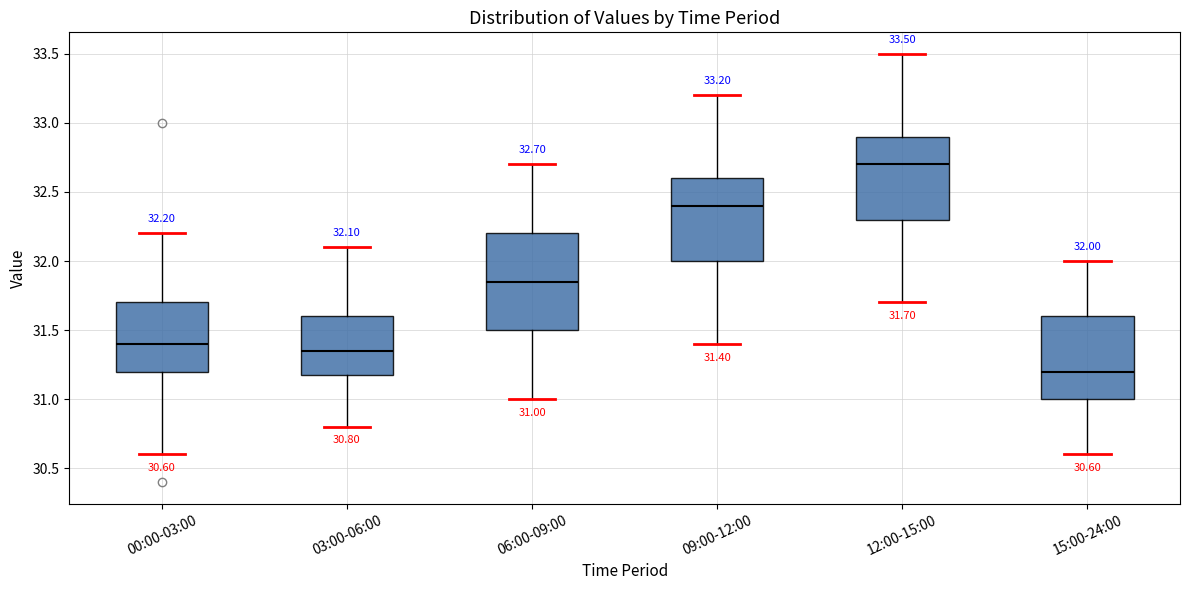

Which box's median line is the lowest?

15:00-24:00